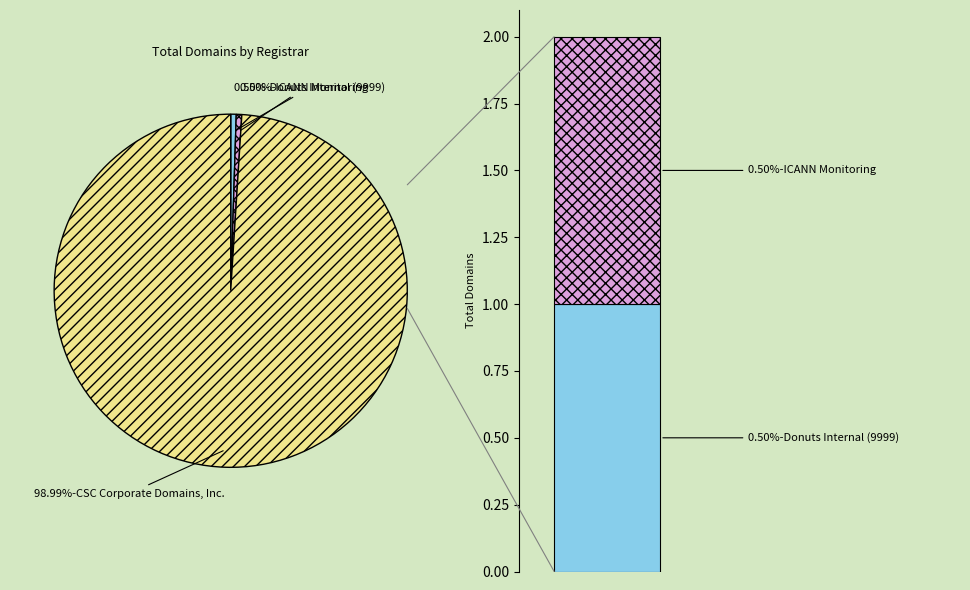

To the nearest percent, what percentage of the pie is Donuts Internal (9999)?

1%